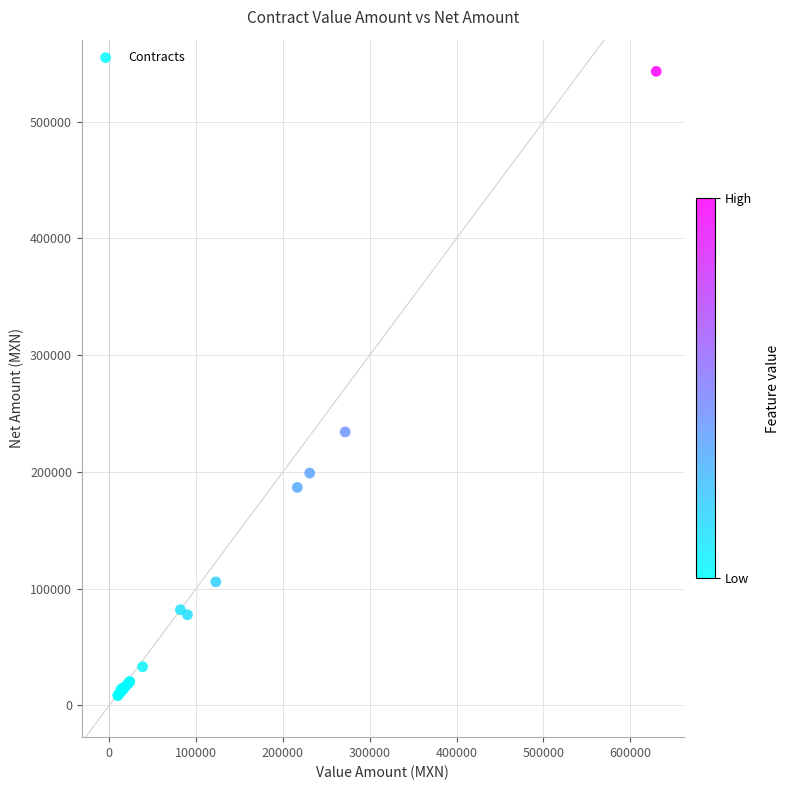

What Y value in the scatter plot is closest to 275749?

234270.7